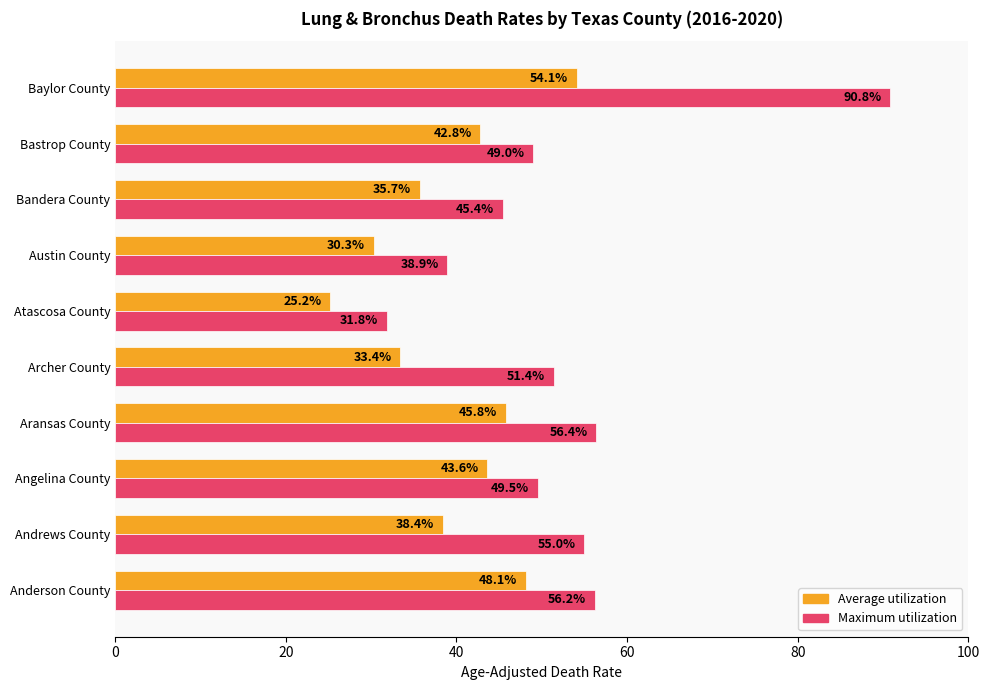

At which label does Average utilization reach its peak?

Baylor County